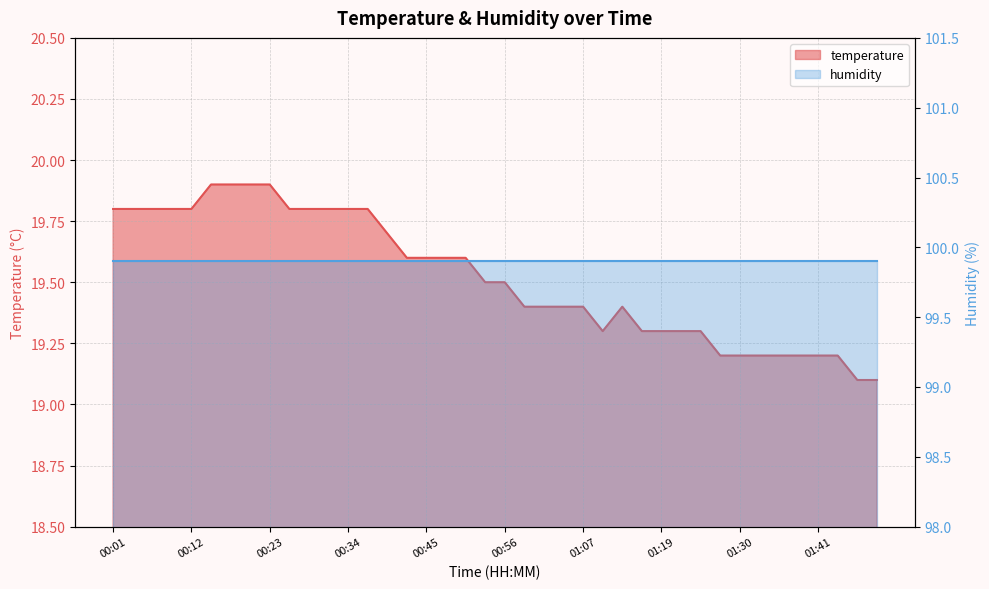

What is the label of the 1st point from the left?

00:01